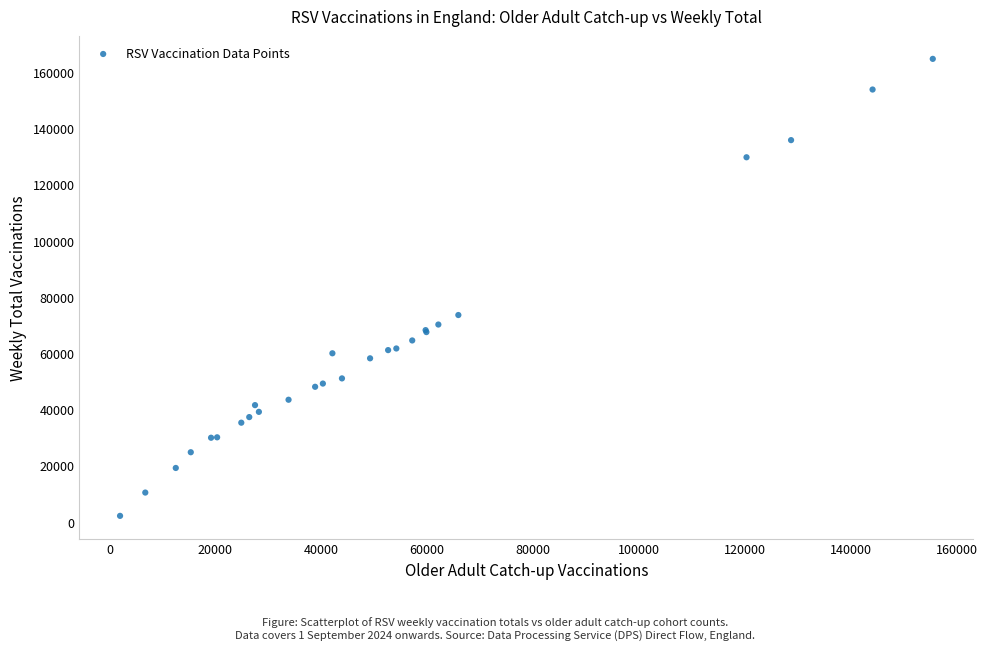

What Y value in the scatter plot is closest to 83388?

73548